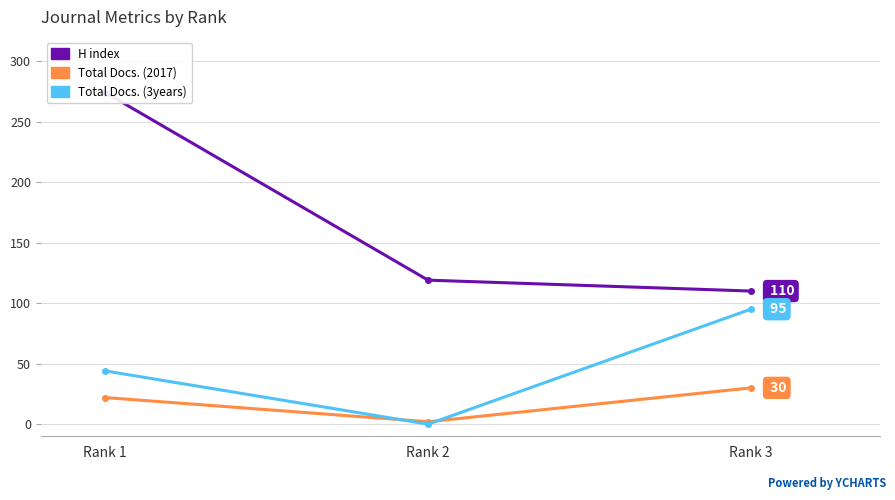

The value of Total Docs. (3years) at Rank 1 is 15. True or false?

False